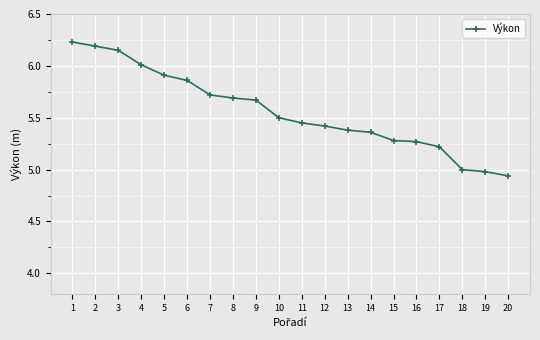

What is the approximate value at 19?

5.0